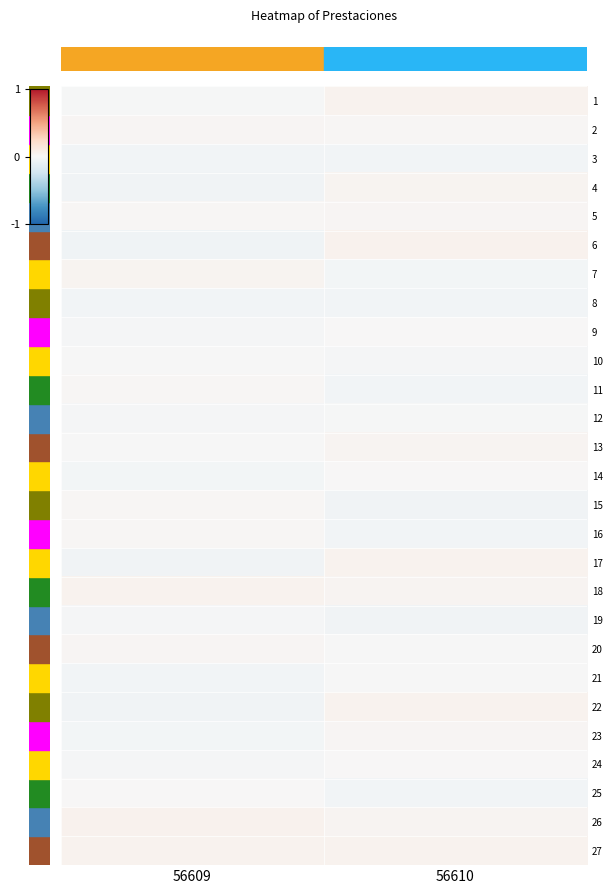

Which series has the largest total across all categories?

row_26